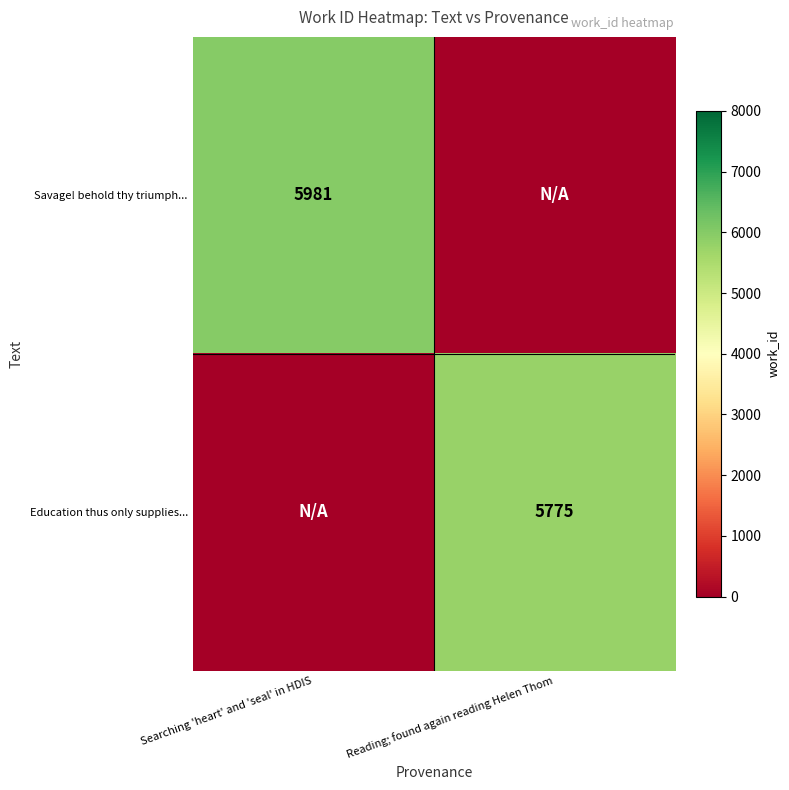

The Education thus only supplies... series shows 5775 at Reading; found again reading Helen Thom. True or false?

True